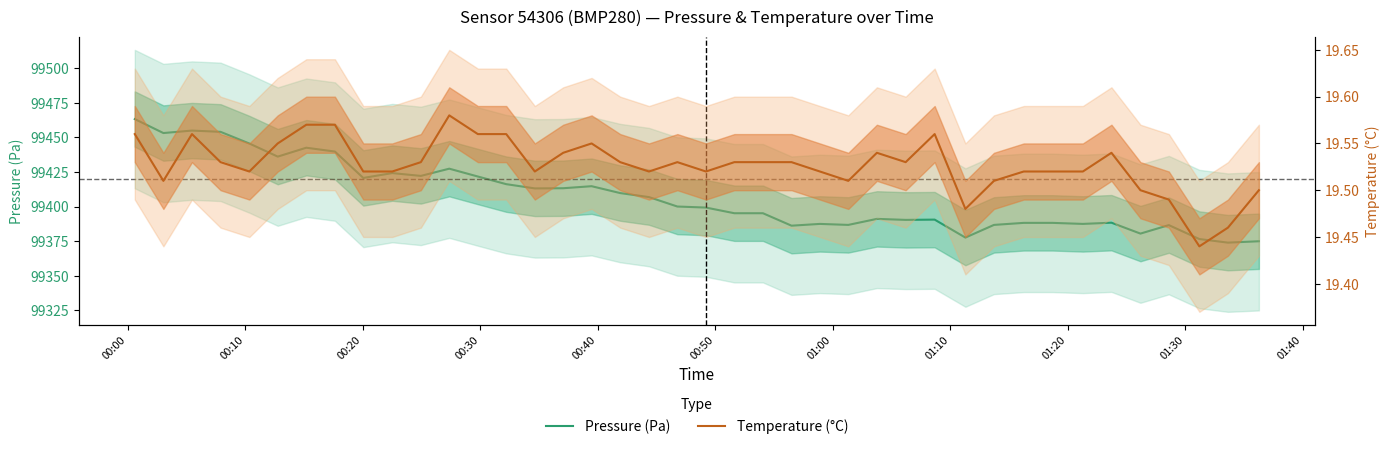

At how many categories does at least one series exceed 38412?

40